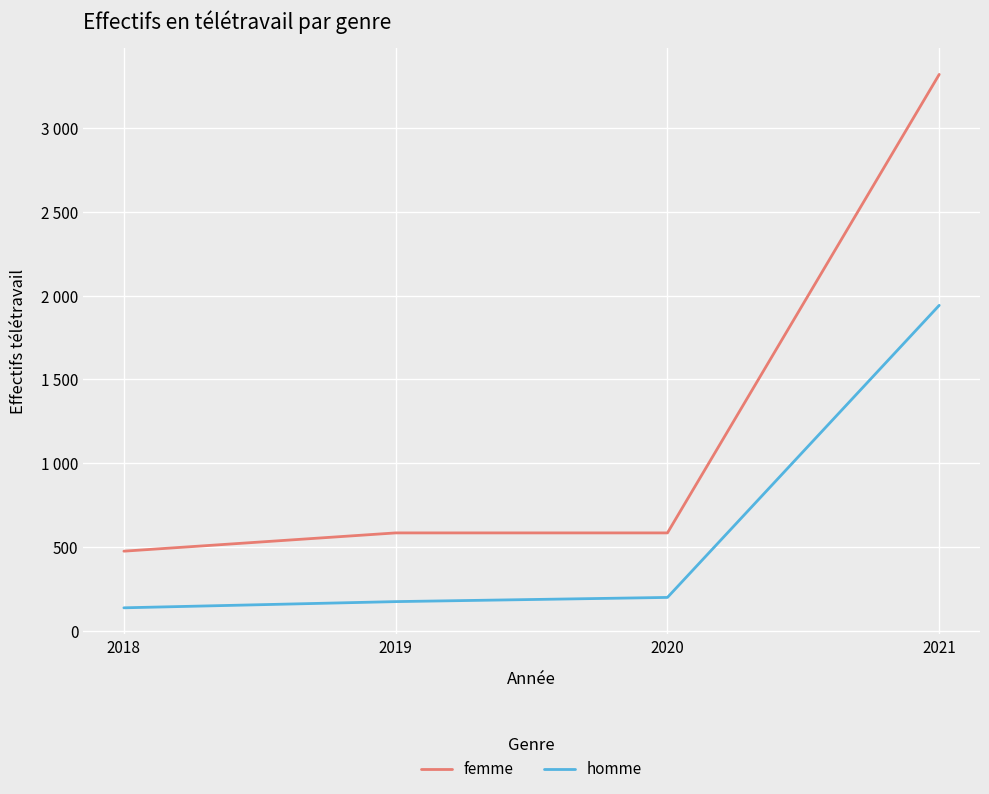

Does the chart have visible grid lines?

Yes